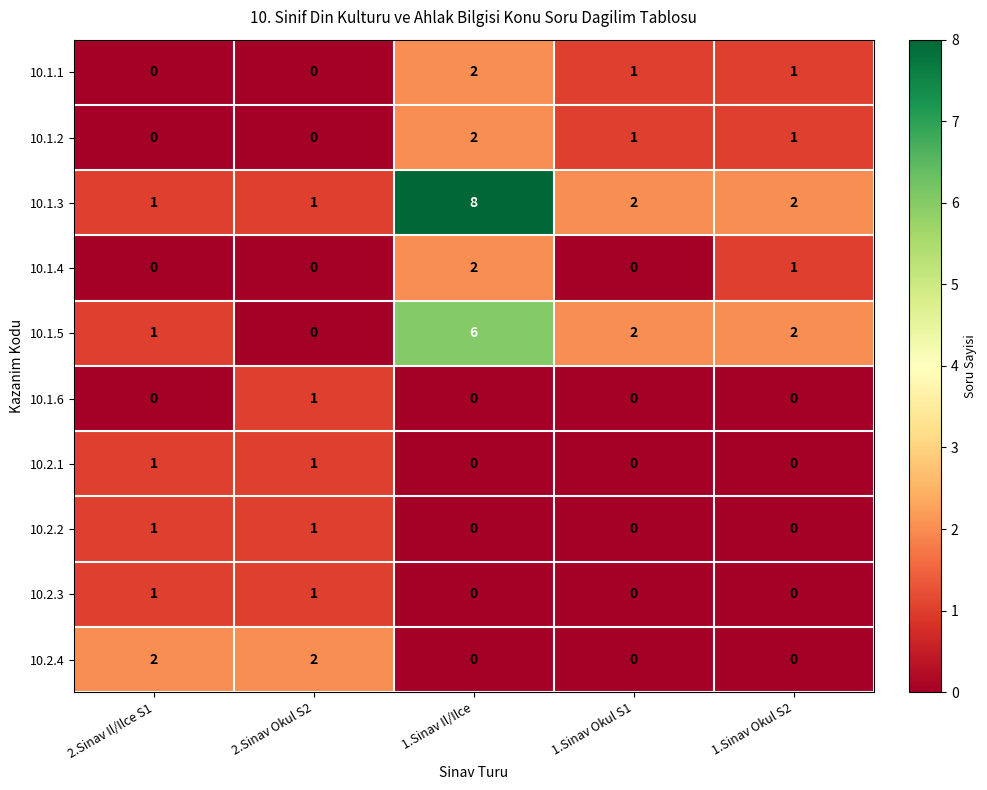

Count the 10.1.5 values in the range 1 to 2.

3